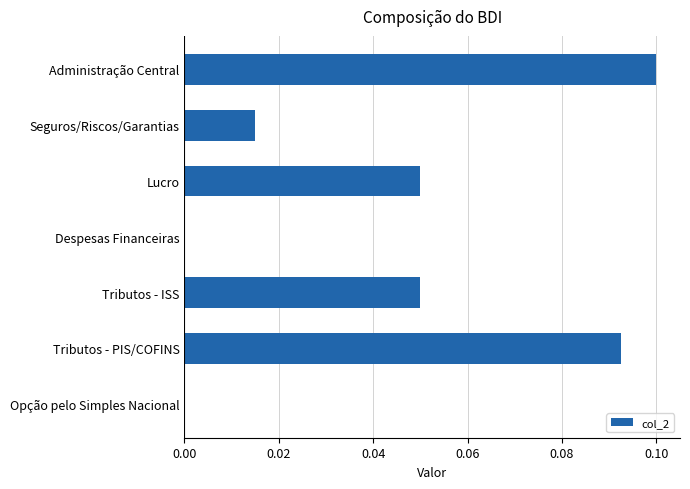

True or false: the data shows 0.1 at Administração Central.

True